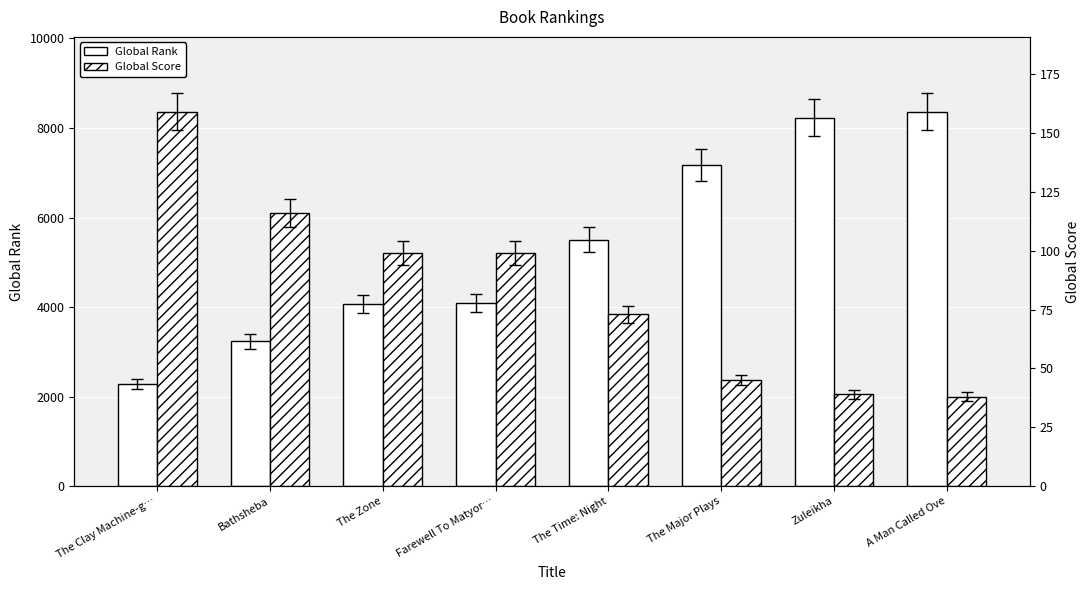

List the series in order of their overall mean, highest first.

Global Rank, Global Score